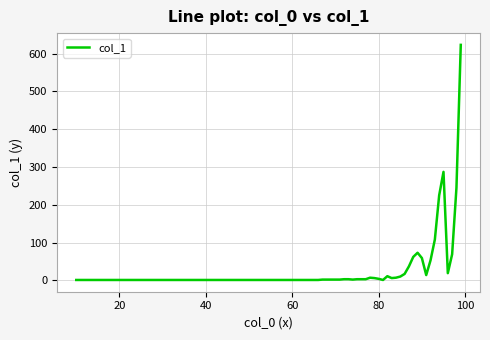

What is the greatest value displayed?

623